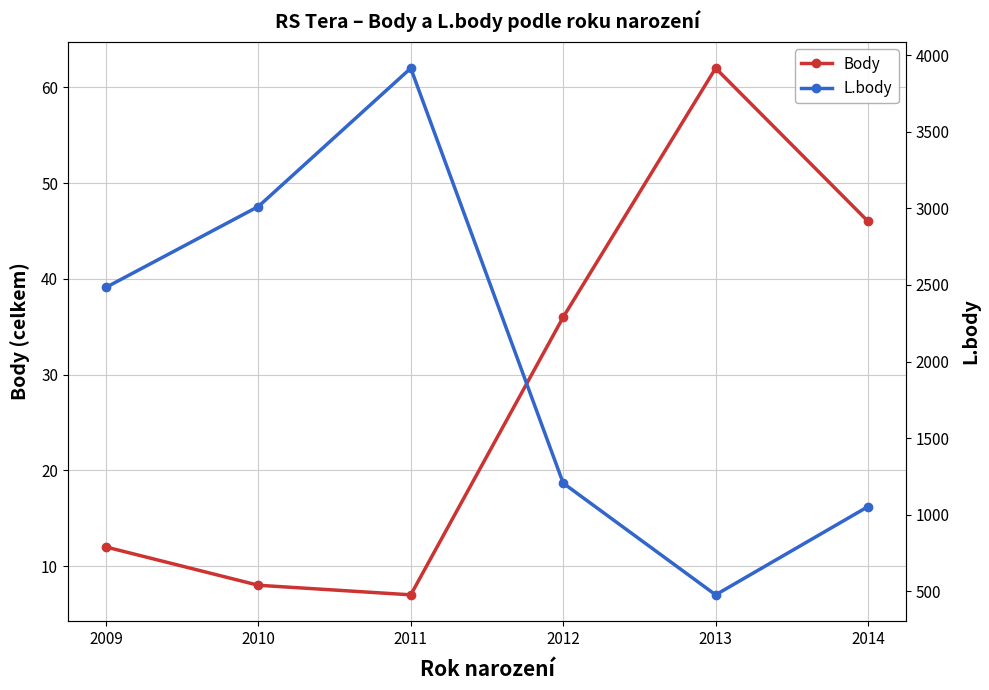

At which label does Body reach its minimum?

2011